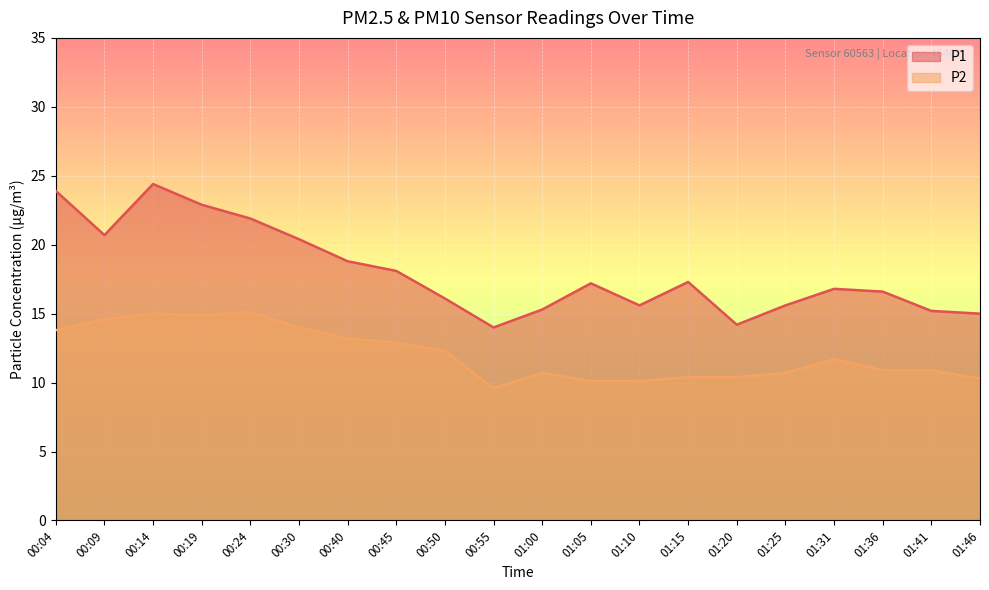

True or false: P1 and P2 intersect in this chart.

False